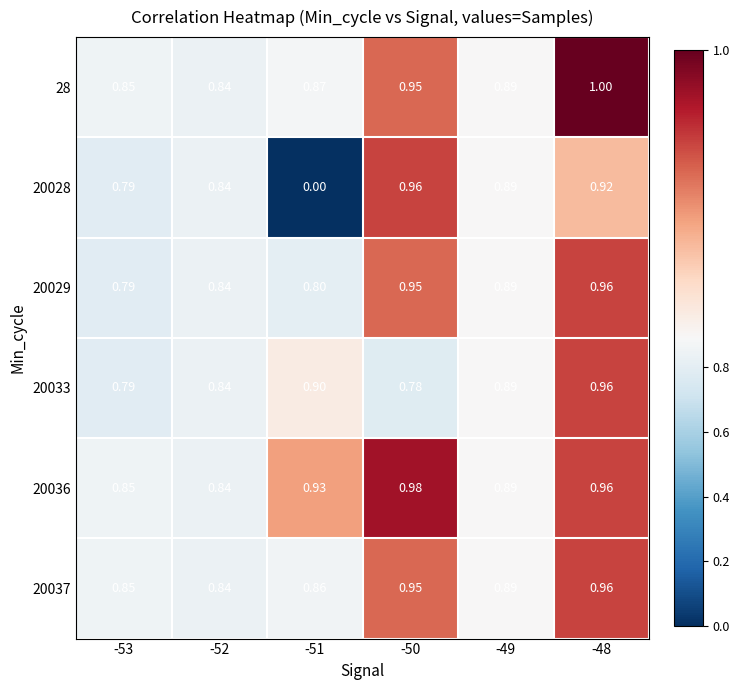

Is the value of 20028 at -53 greater than the value of 20033 at -50?

Yes